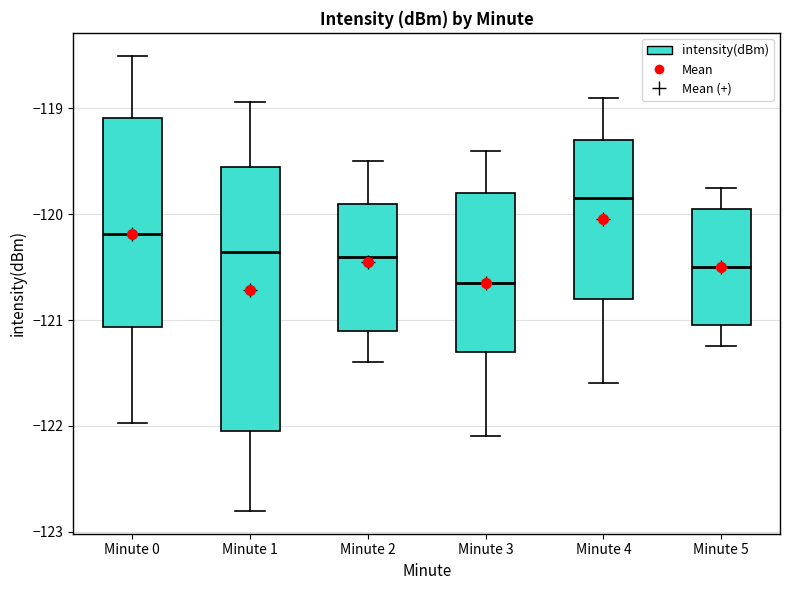

Which box is the tallest, from its lower edge to its upper edge?

Minute 1